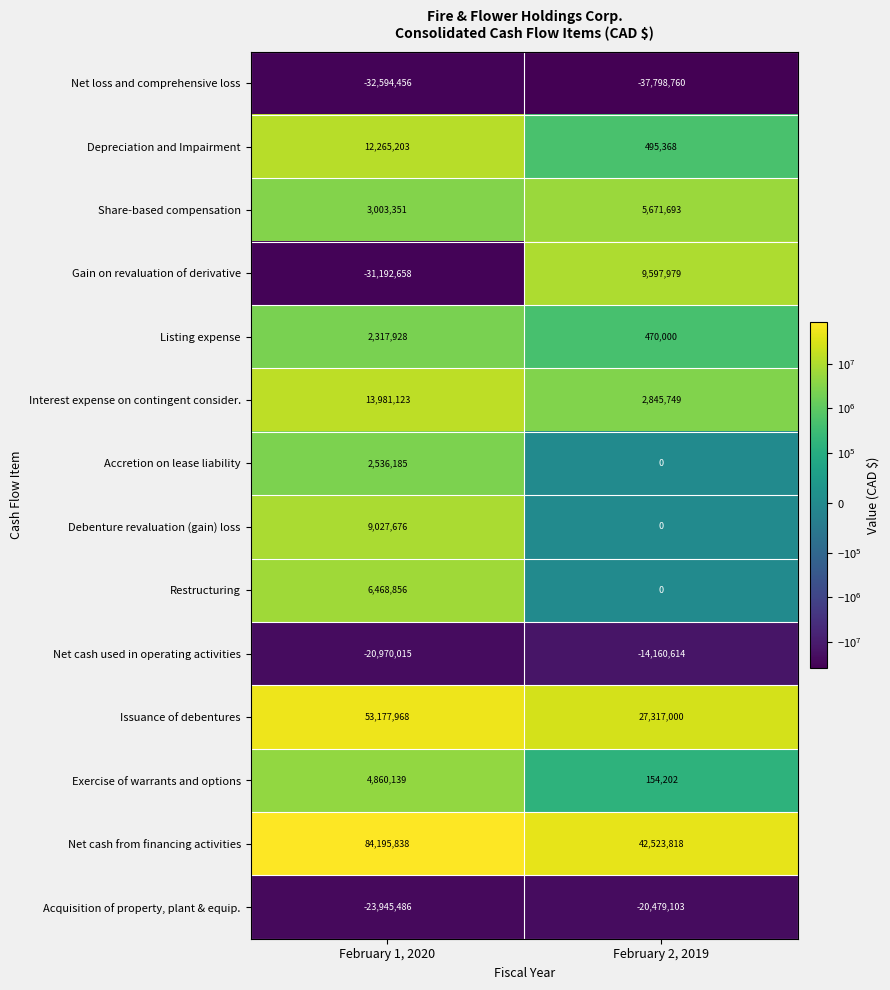

At which category is the sum across all series the highest?

February 1, 2020